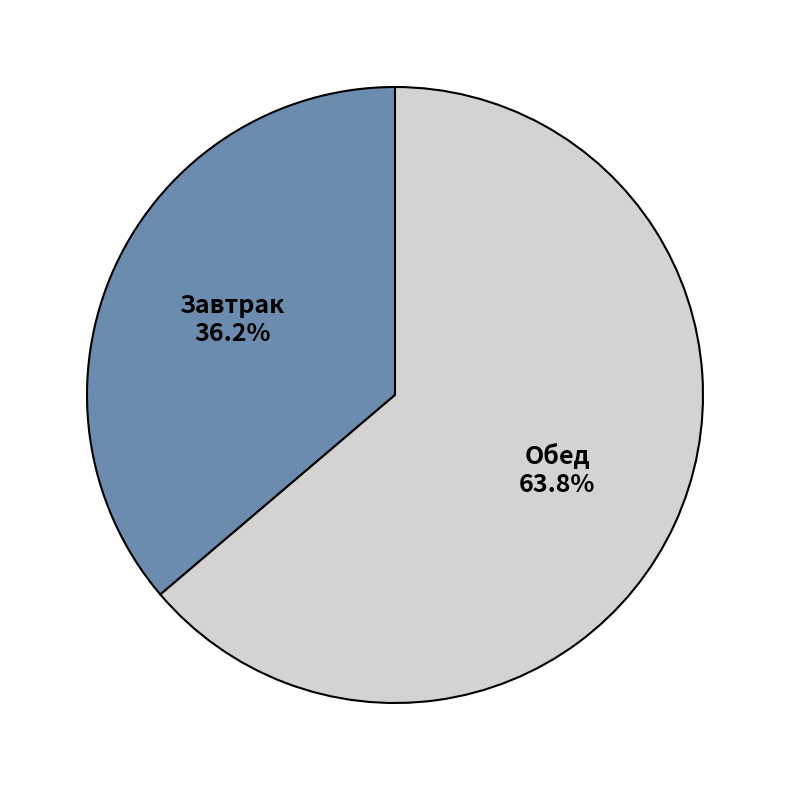

Is there any slice that represents more than half of the pie?

Yes